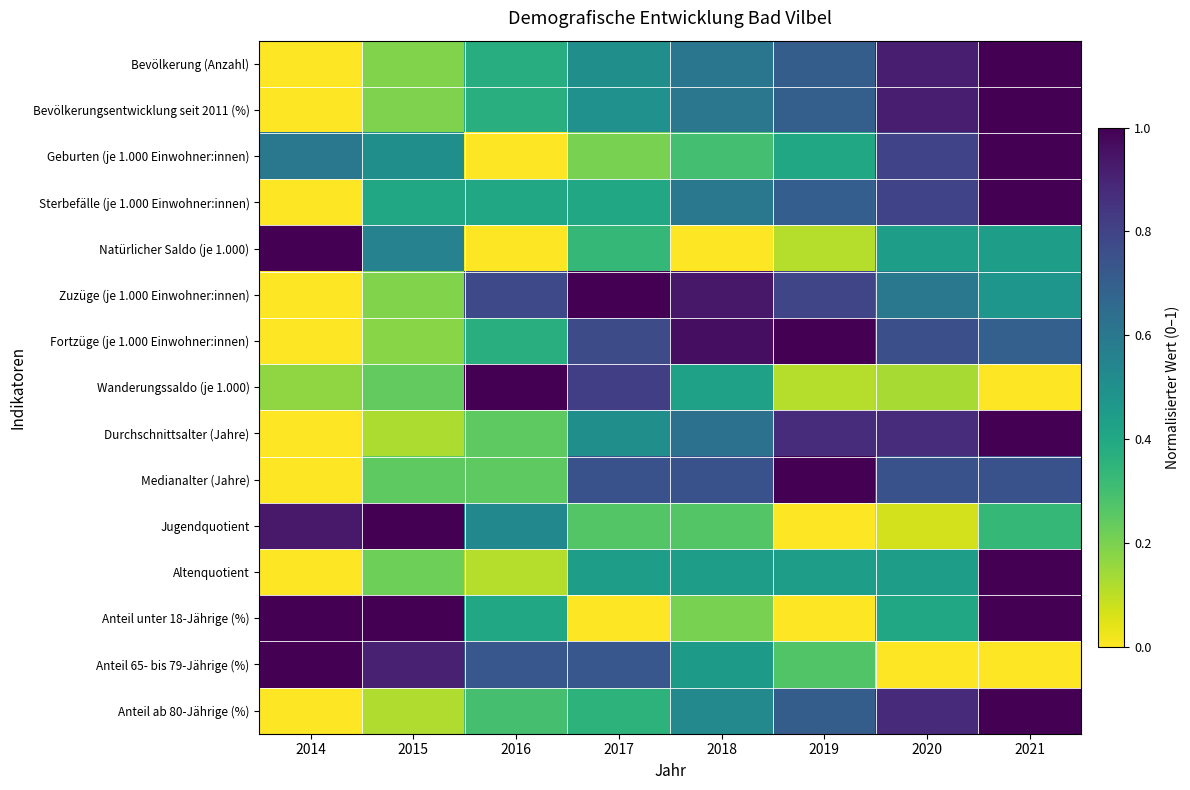

Reading left to right, what are all the values shown in this chart?

Bevölkerung (Anzahl): 2014=0.0	2015=0.2	2016=0.4	2017=0.5	2018=0.6	2019=0.7	2020=0.9	2021=1.0
Bevölkerungsentwicklung seit 2011 (%): 2014=0.0	2015=0.2	2016=0.4	2017=0.5	2018=0.6	2019=0.7	2020=0.9	2021=1.0
Geburten (je 1.000 Einwohner:innen): 2014=0.6	2015=0.5	2016=0.0	2017=0.2	2018=0.3	2019=0.4	2020=0.8	2021=1.0
Sterbefälle (je 1.000 Einwohner:innen): 2014=0.0	2015=0.4	2016=0.4	2017=0.4	2018=0.6	2019=0.7	2020=0.8	2021=1.0
Natürlicher Saldo (je 1.000): 2014=1.0	2015=0.6	2016=0.0	2017=0.3	2018=0.0	2019=0.1	2020=0.4	2021=0.4
Zuzüge (je 1.000 Einwohner:innen): 2014=0.0	2015=0.2	2016=0.8	2017=1.0	2018=0.9	2019=0.8	2020=0.6	2021=0.5
Fortzüge (je 1.000 Einwohner:innen): 2014=0.0	2015=0.2	2016=0.4	2017=0.8	2018=1.0	2019=1.0	2020=0.8	2021=0.7
Wanderungssaldo (je 1.000): 2014=0.2	2015=0.2	2016=1.0	2017=0.8	2018=0.4	2019=0.1	2020=0.1	2021=0.0
Durchschnittsalter (Jahre): 2014=0.0	2015=0.1	2016=0.2	2017=0.5	2018=0.6	2019=0.9	2020=0.9	2021=1.0
Medianalter (Jahre): 2014=0.0	2015=0.2	2016=0.2	2017=0.7	2018=0.7	2019=1.0	2020=0.7	2021=0.7
Jugendquotient: 2014=0.9	2015=1.0	2016=0.5	2017=0.3	2018=0.3	2019=0.0	2020=0.1	2021=0.3
Altenquotient: 2014=0.0	2015=0.2	2016=0.1	2017=0.4	2018=0.4	2019=0.4	2020=0.4	2021=1.0
Anteil unter 18-Jährige (%): 2014=1.0	2015=1.0	2016=0.4	2017=0.0	2018=0.2	2019=0.0	2020=0.4	2021=1.0
Anteil 65- bis 79-Jährige (%): 2014=1.0	2015=0.9	2016=0.7	2017=0.7	2018=0.5	2019=0.3	2020=0.0	2021=0.0
Anteil ab 80-Jährige (%): 2014=0.0	2015=0.1	2016=0.3	2017=0.4	2018=0.5	2019=0.7	2020=0.9	2021=1.0